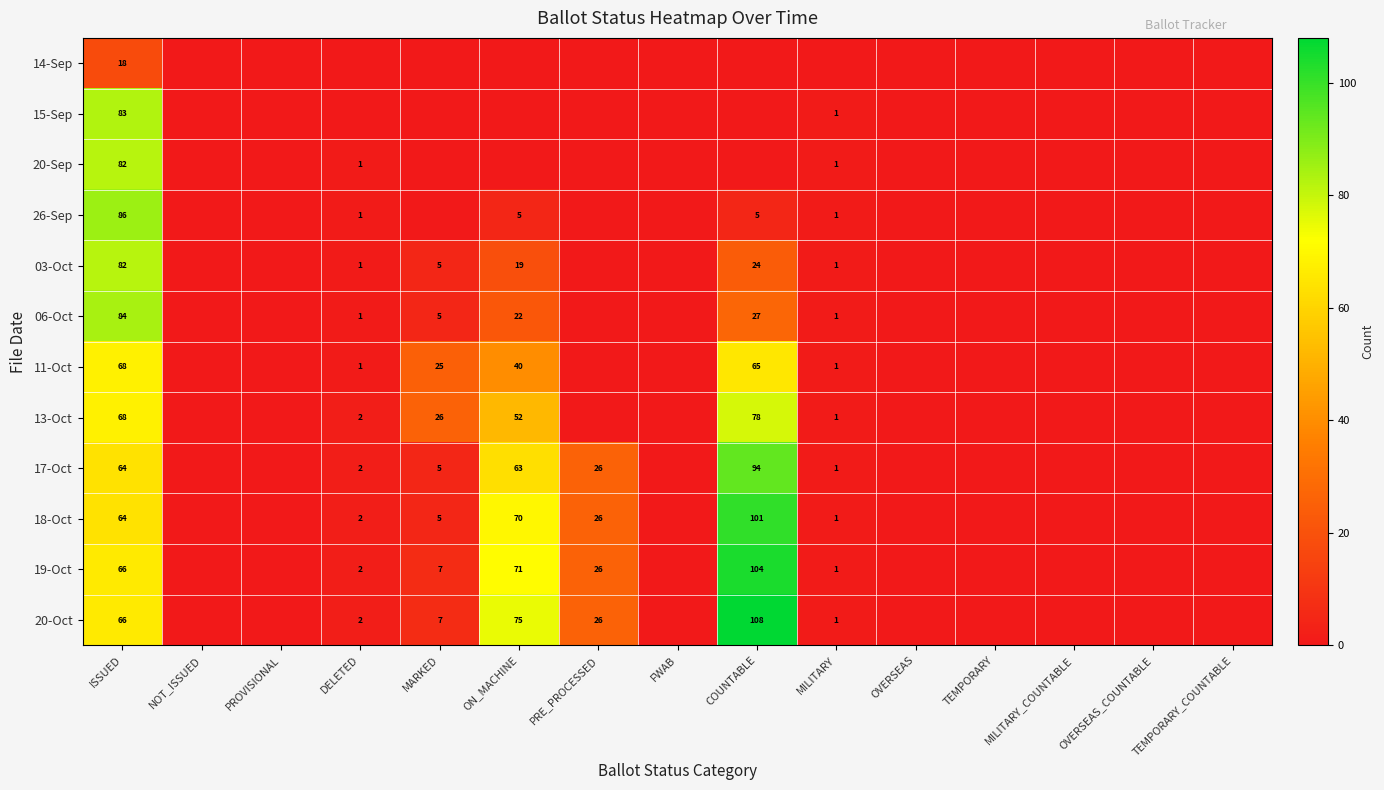

True or false: 19-Oct has a value of 1 at MILITARY.

True